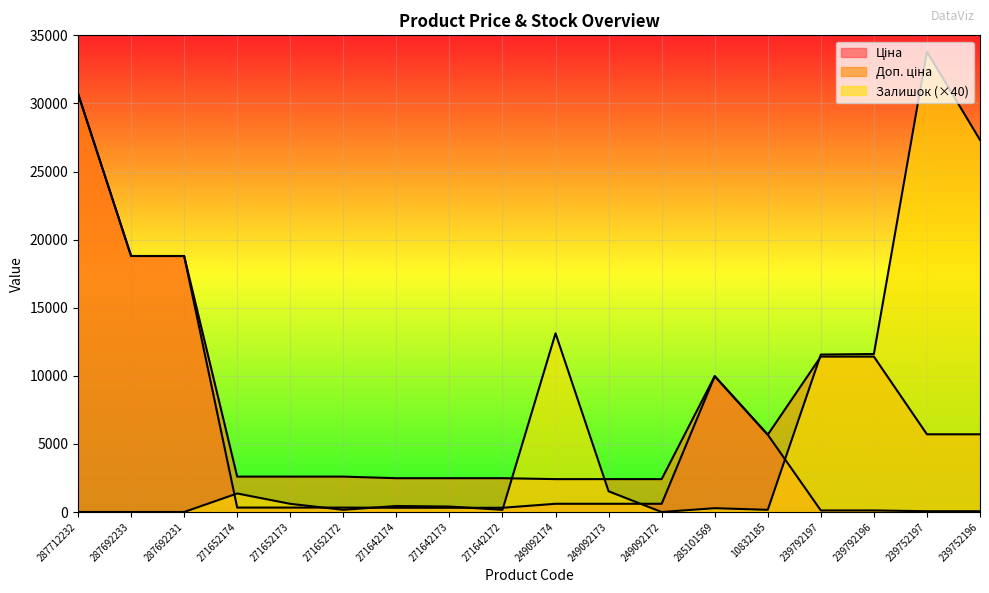

Reading left to right, list all the values displayed in this chart.

Ціна: 287712232=30717.1	287692233=18796.8	287692231=18796.8	271652174=324.8	271652173=324.8	271652172=324.8	271642174=310.3	271642173=310.3	271642172=310.3	249092174=603.7	249092173=603.7	249092172=603.7	285101569=9975.0	10832185=5673.8	239792197=114.1	239792196=114.1	239752197=57.0	239752196=57.0
Доп. ціна: 287712232=30717.1	287692233=18796.8	287692231=18796.8	271652174=2598.3	271652173=2598.3	271652172=2598.3	271642174=2482.4	271642173=2482.4	271642172=2482.4	249092174=2414.8	249092173=2414.8	249092172=2414.8	285101569=9975.0	10832185=5673.8	239792197=11410.0	239792196=11410.0	239752197=5705.0	239752196=5705.0
Залишок: 287712232=0.0	287692233=0.0	287692231=0.0	271652174=1360.0	271652173=600.0	271652172=160.0	271642174=440.0	271642173=400.0	271642172=160.0	249092174=13120.0	249092173=1520.0	249092172=0.0	285101569=280.0	10832185=160.0	239792197=11560.0	239792196=11600.0	239752197=33800.0	239752196=27320.0